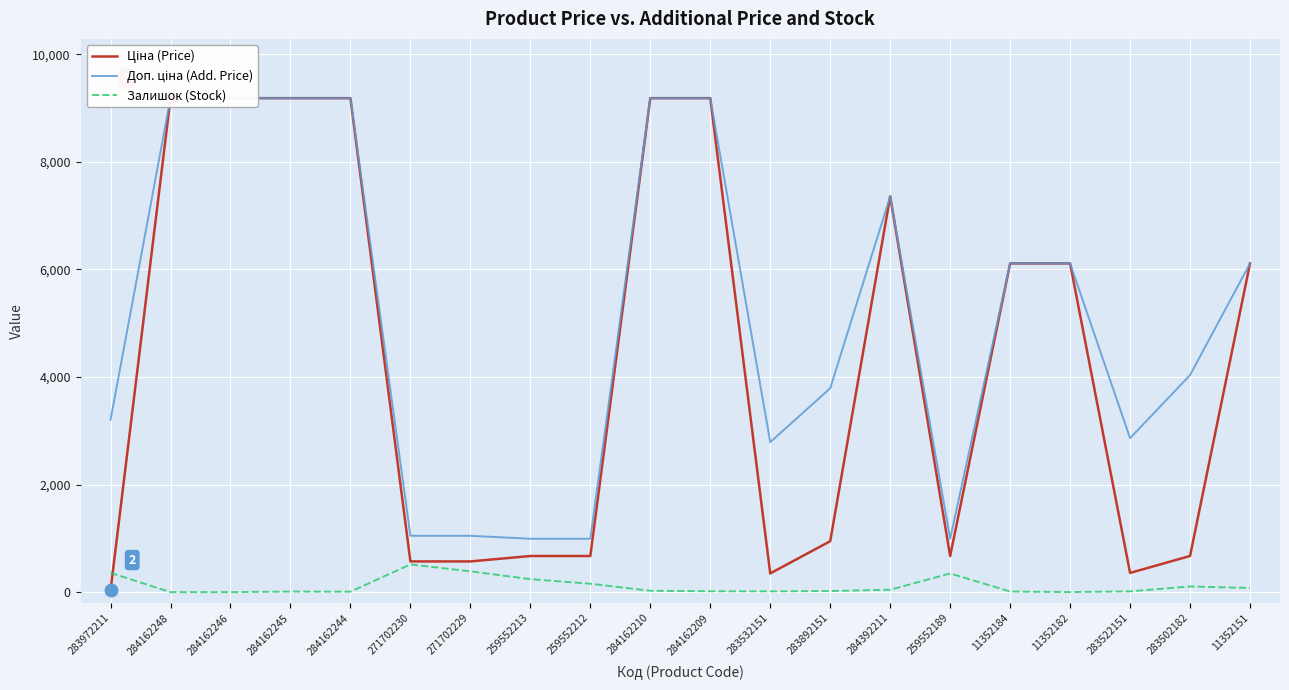

What is the difference between the maximum and minimum values in the Ціна (Price) series?

9153.1